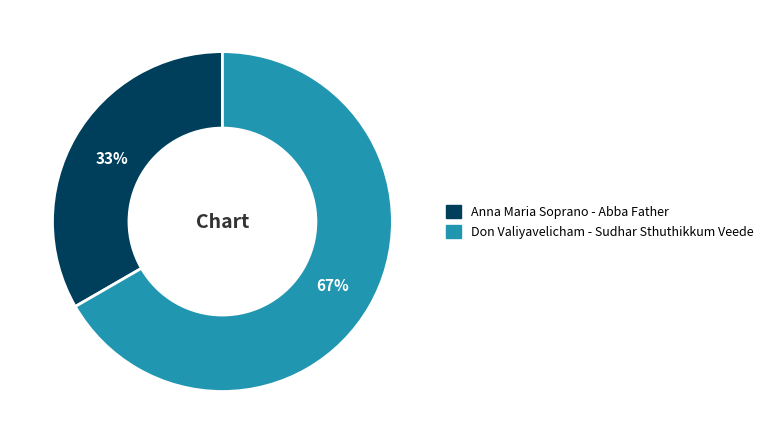

To the nearest percent, what percentage of the pie is Don Valiyavelicham - Sudhar Sthuthikkum Veede?

67%